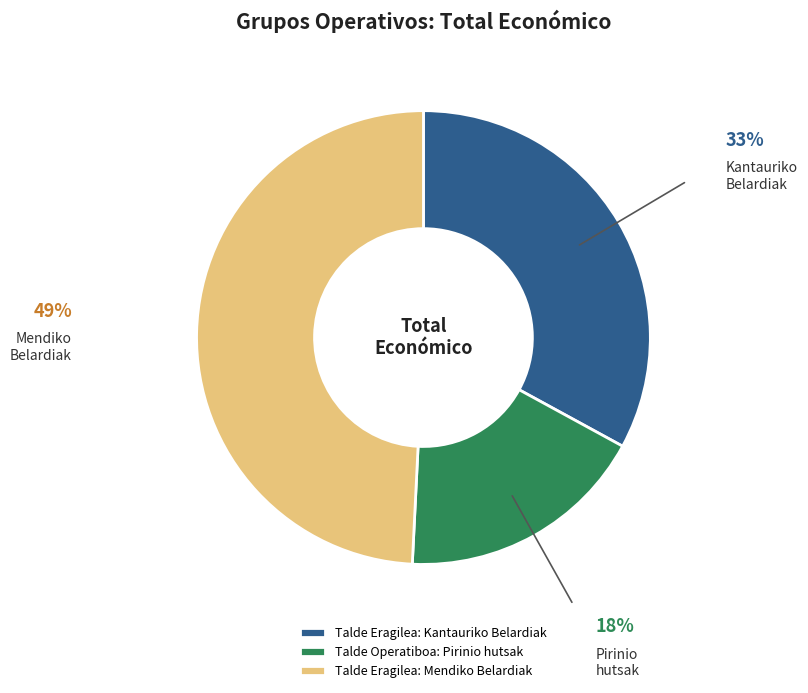

How many segments does this pie chart have?

3